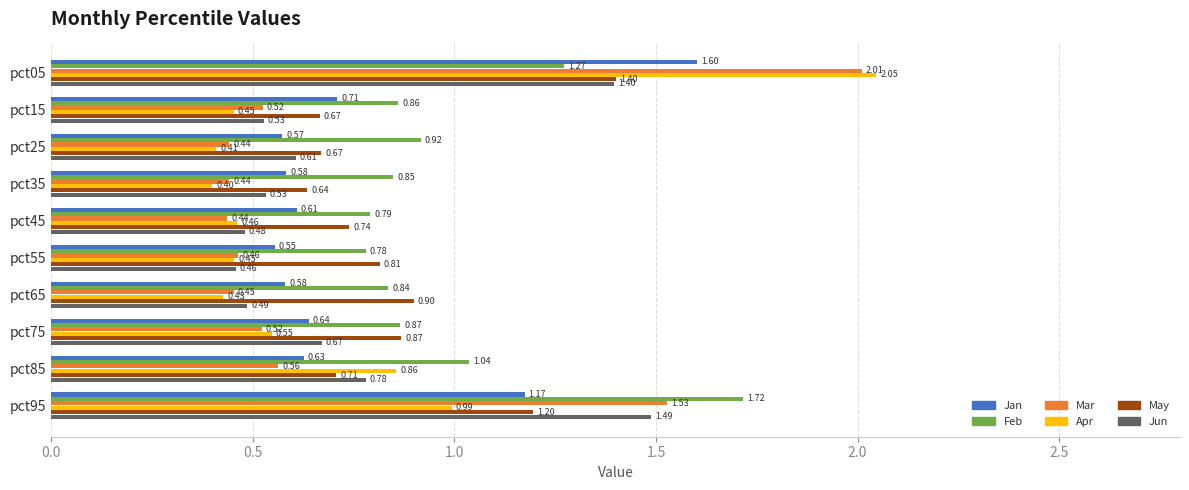

Count the number of categories in the chart.

10